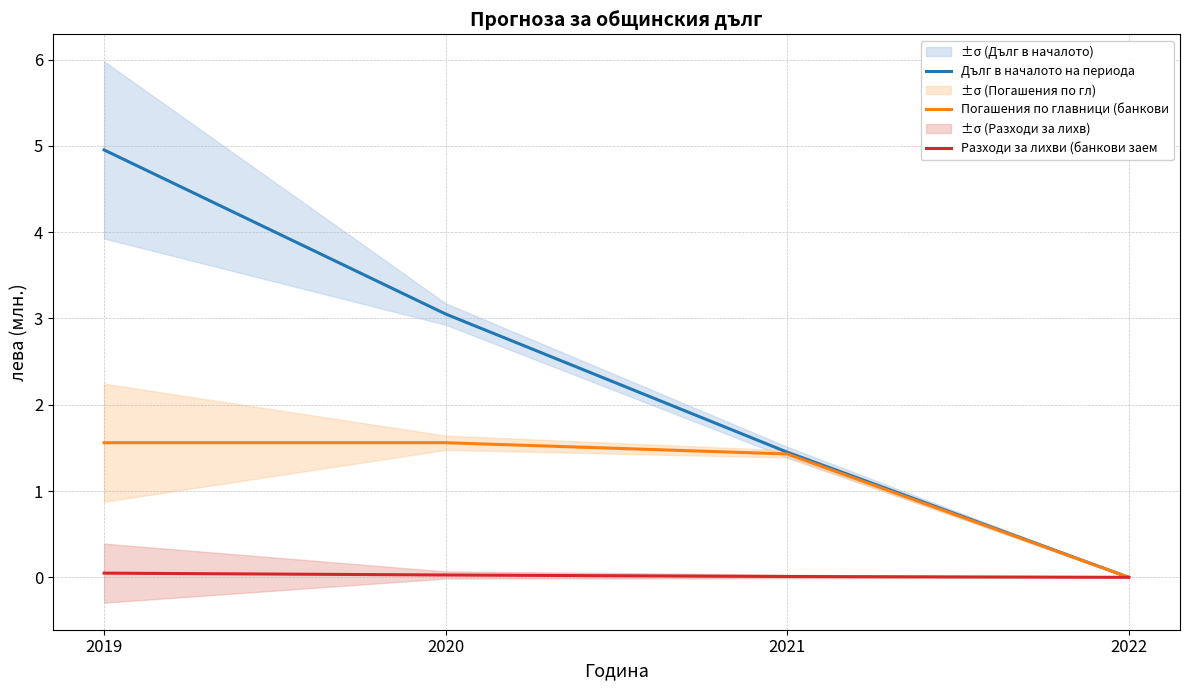

Is it true that Дълг в началото на периода equals 3.1 at 2020?

True